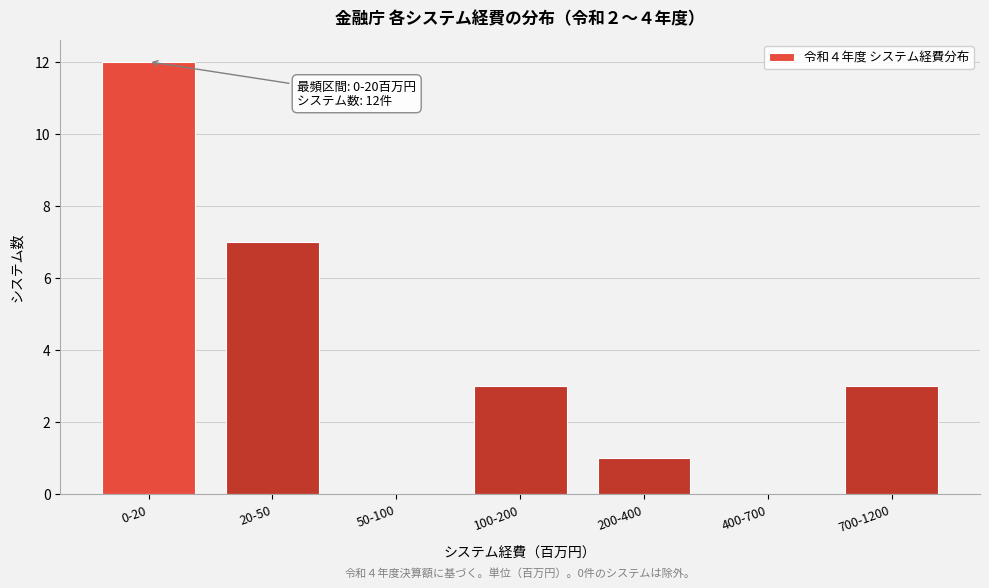

Reading left to right, extract all data points from this chart.

0-20=12	20-50=7	50-100=0	100-200=3	200-400=1	400-700=0	700-1200=3